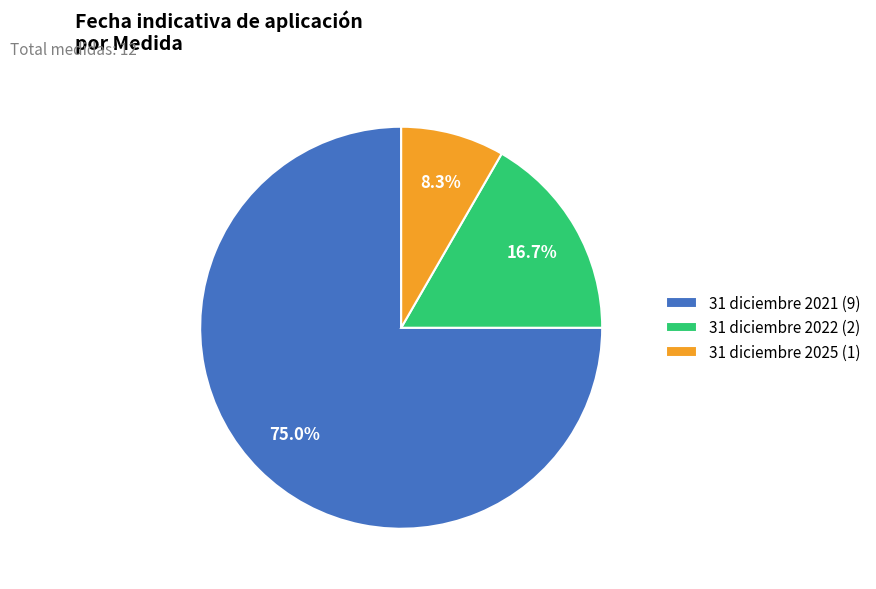

How many slices are in this pie chart?

3